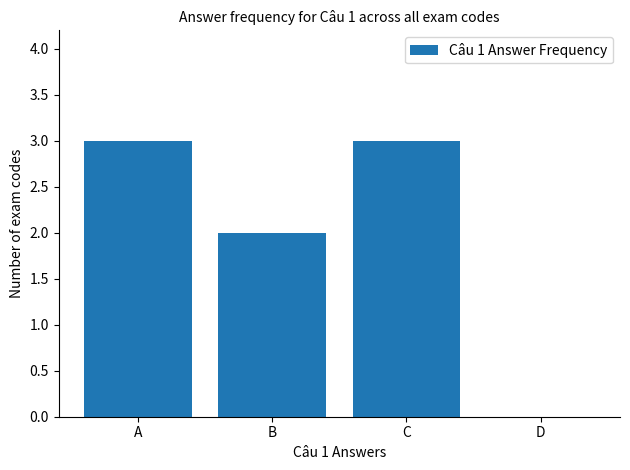

How many series are shown in this chart?

1